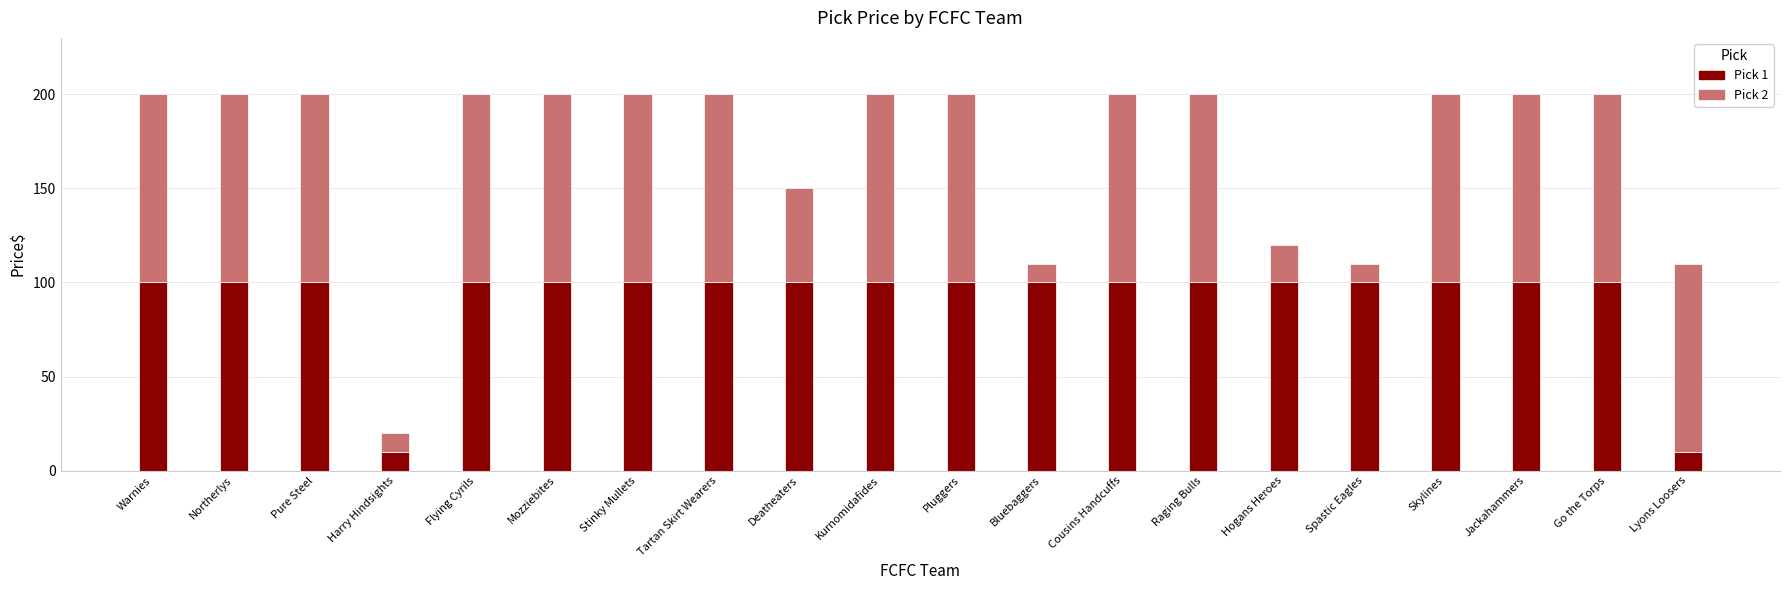

What is the total value across all series at Jackahammers?

200